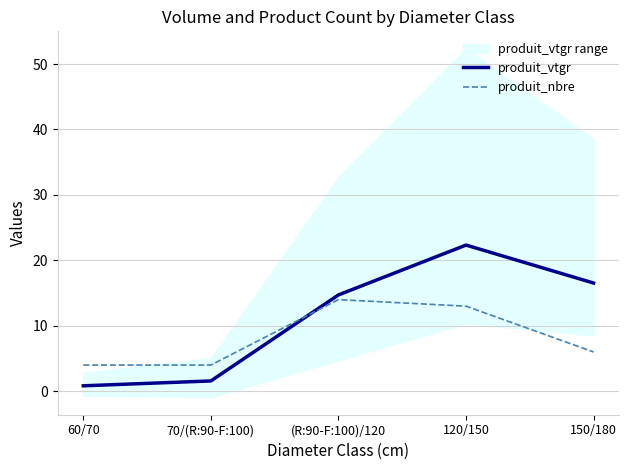

Where does the produit_nbre series first go above 6?

(R:90-F:100)/120